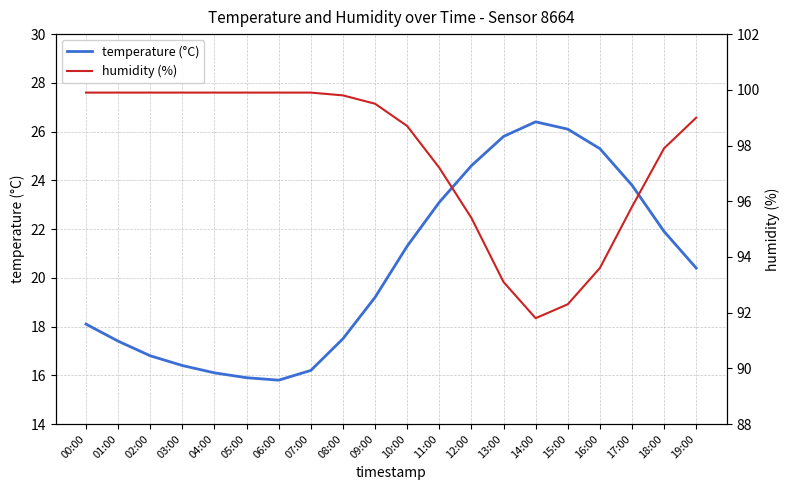

In humidity (%), how many points are lower than both neighbors (excluding endpoints)?

1